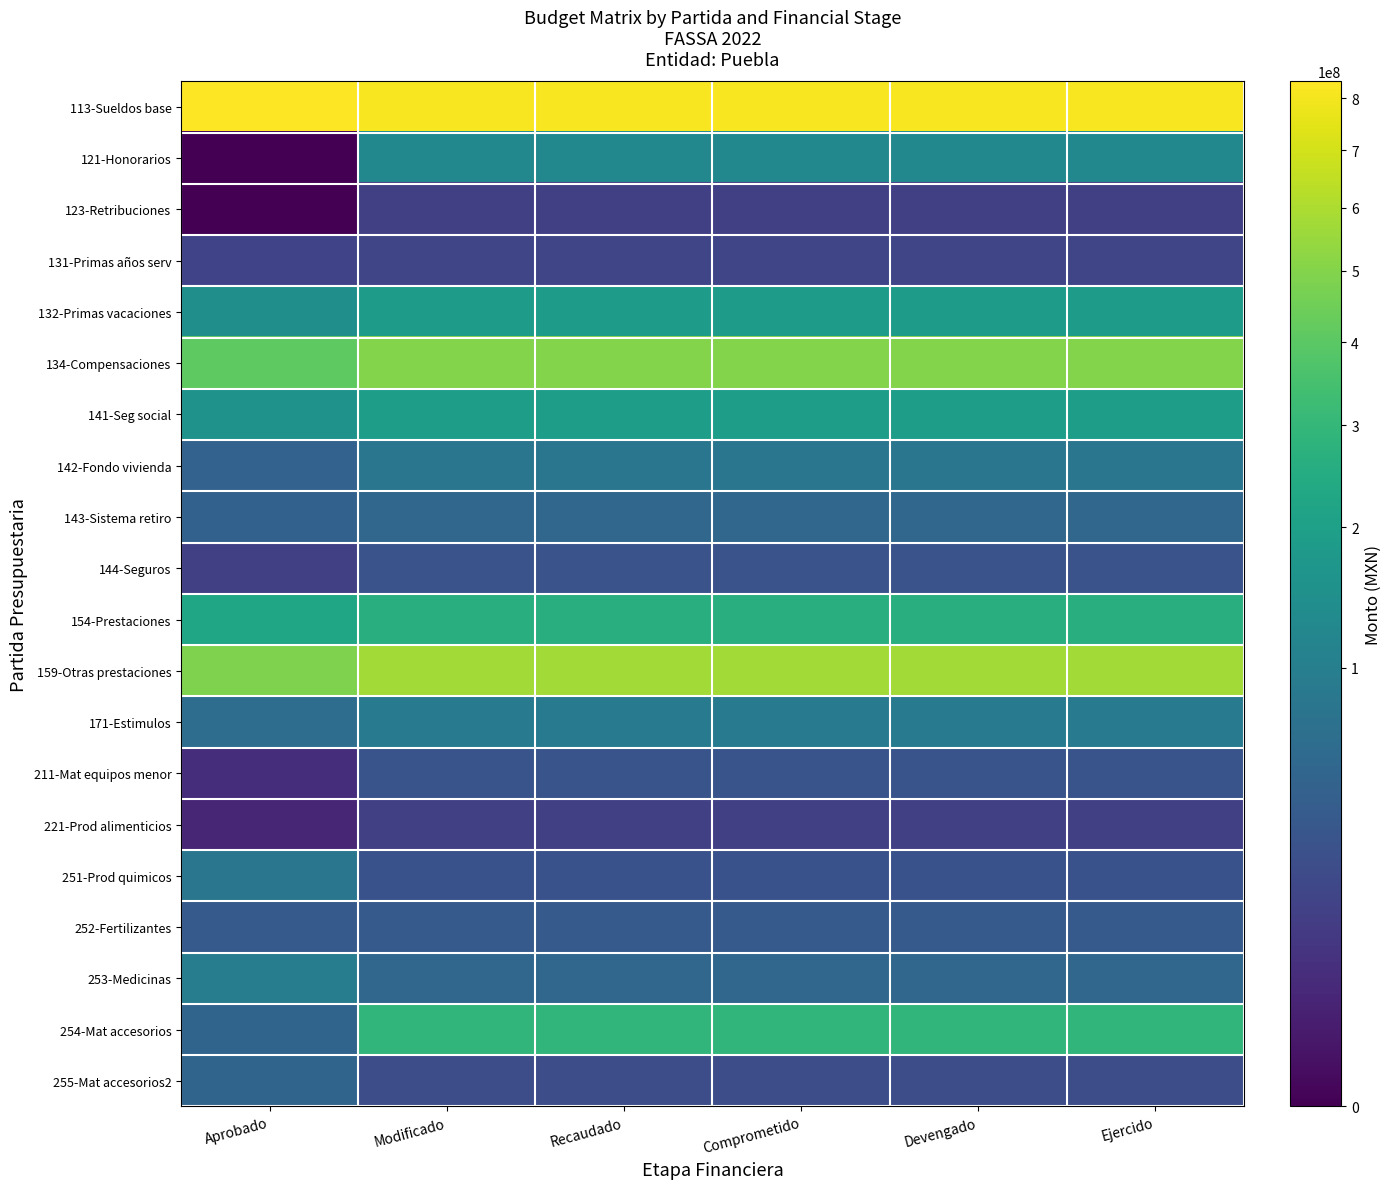

Which series has the largest range (max minus min)?

254-Mat accesorios